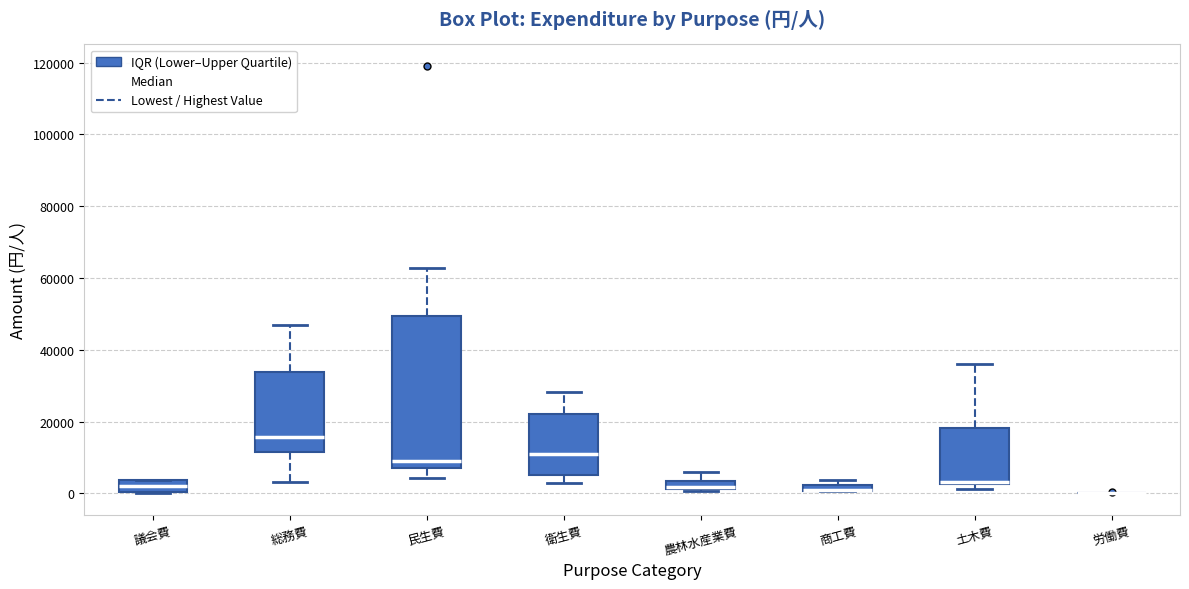

Which box is the tallest, from its lower edge to its upper edge?

民生費